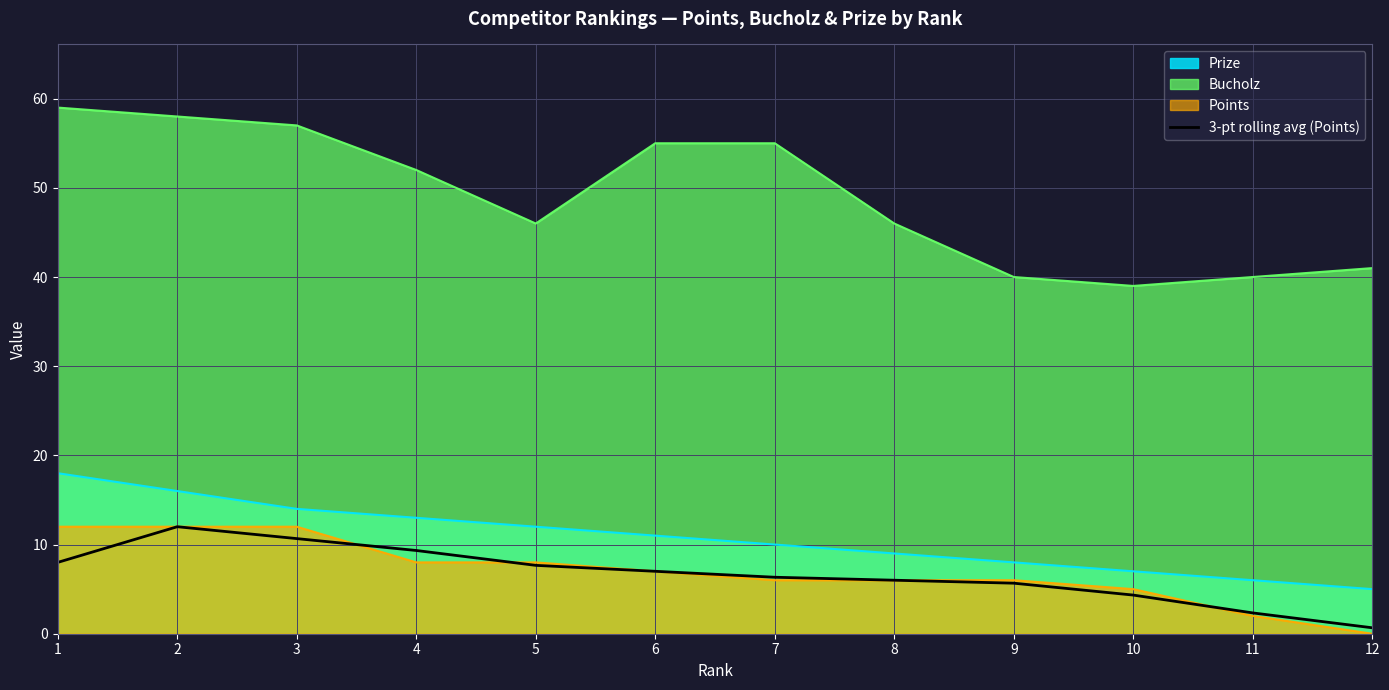

Between 3 and 10, which series saw the biggest shift?

Bucholz